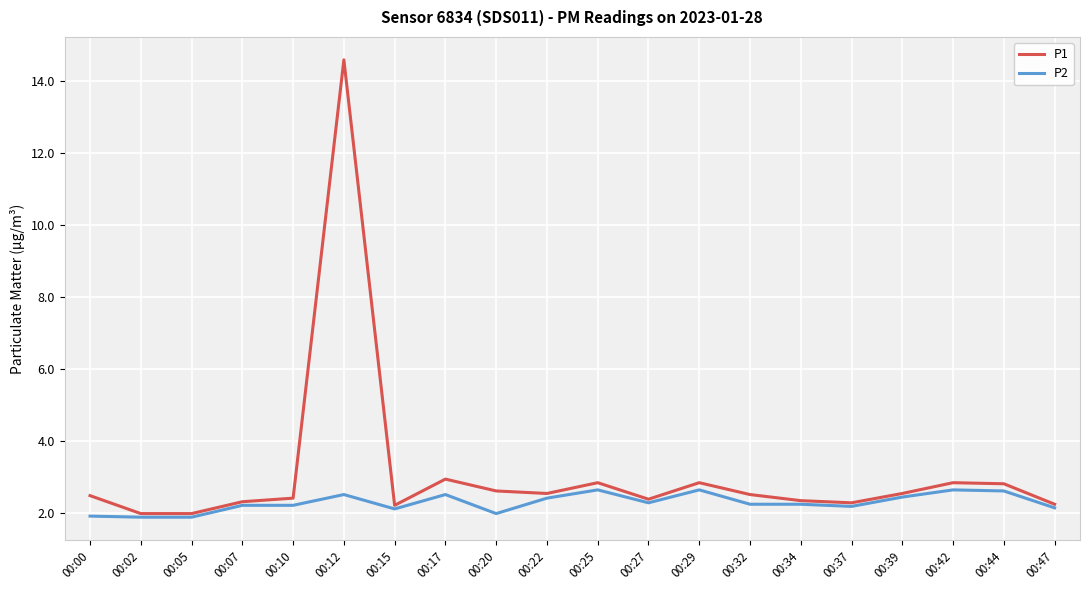

List the series in order of their peak value, lowest first.

P2, P1